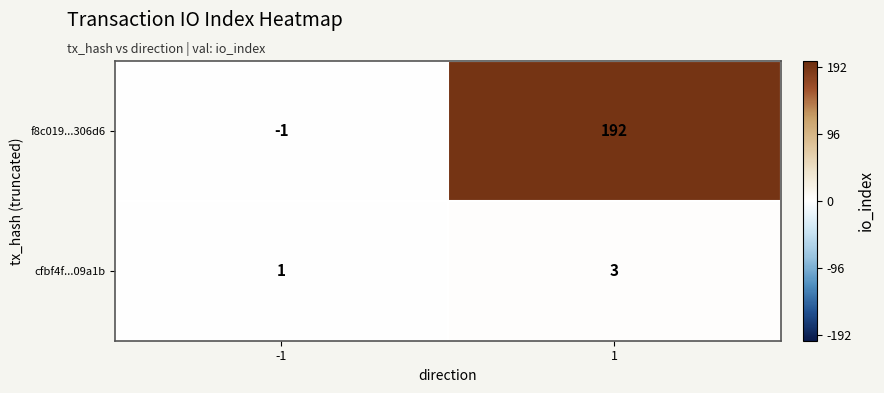

What is the difference between the f8c019...306d6 values at 1 and -1?

193